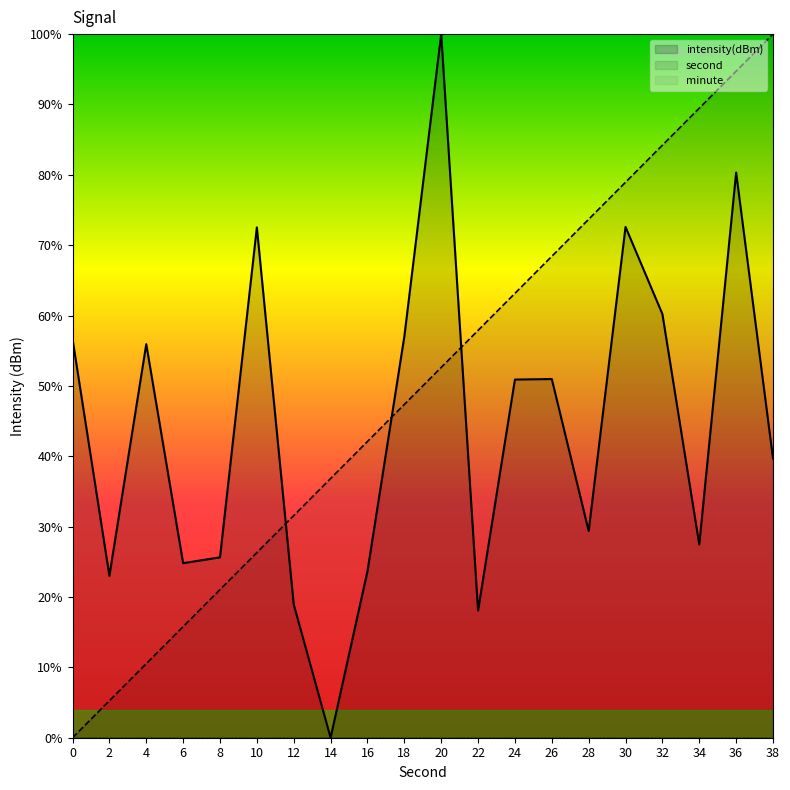

What is the total value across all series at 34?

116.9